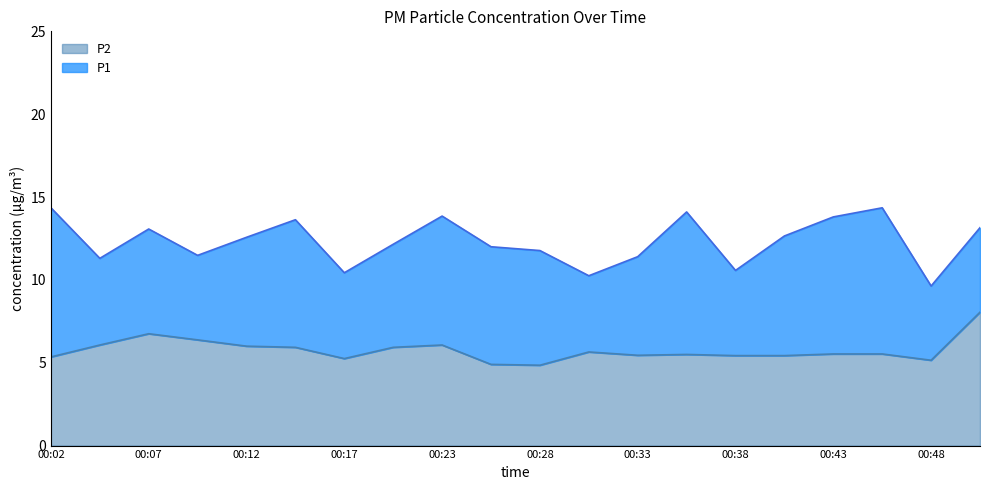

True or false: P1 and P2 cross at least once.

False